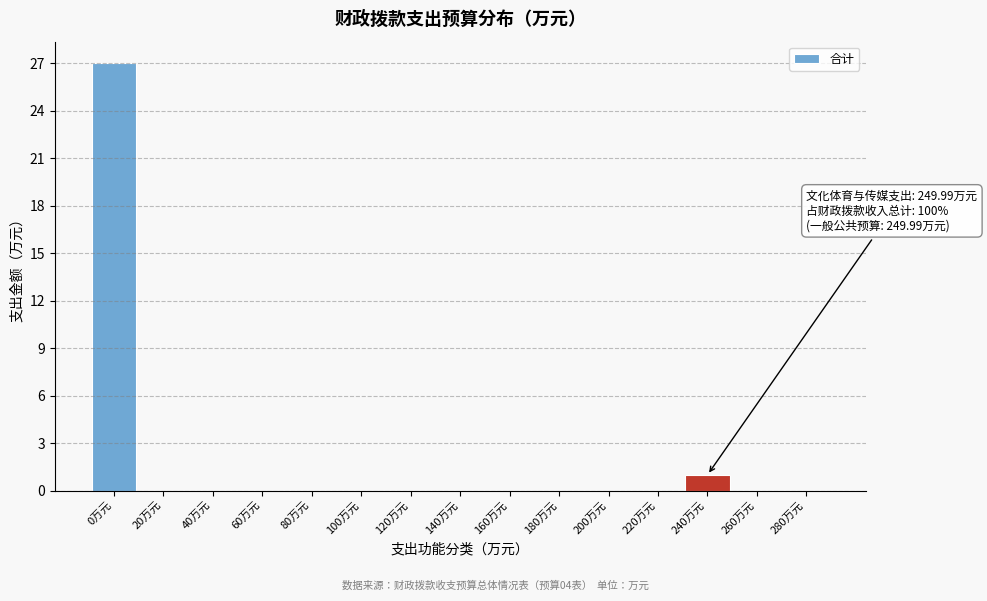

Reading left to right, transcribe all the data shown in this chart.

0万元=27	20万元=0	40万元=0	60万元=0	80万元=0	100万元=0	120万元=0	140万元=0	160万元=0	180万元=0	200万元=0	220万元=0	240万元=1	260万元=0	280万元=0